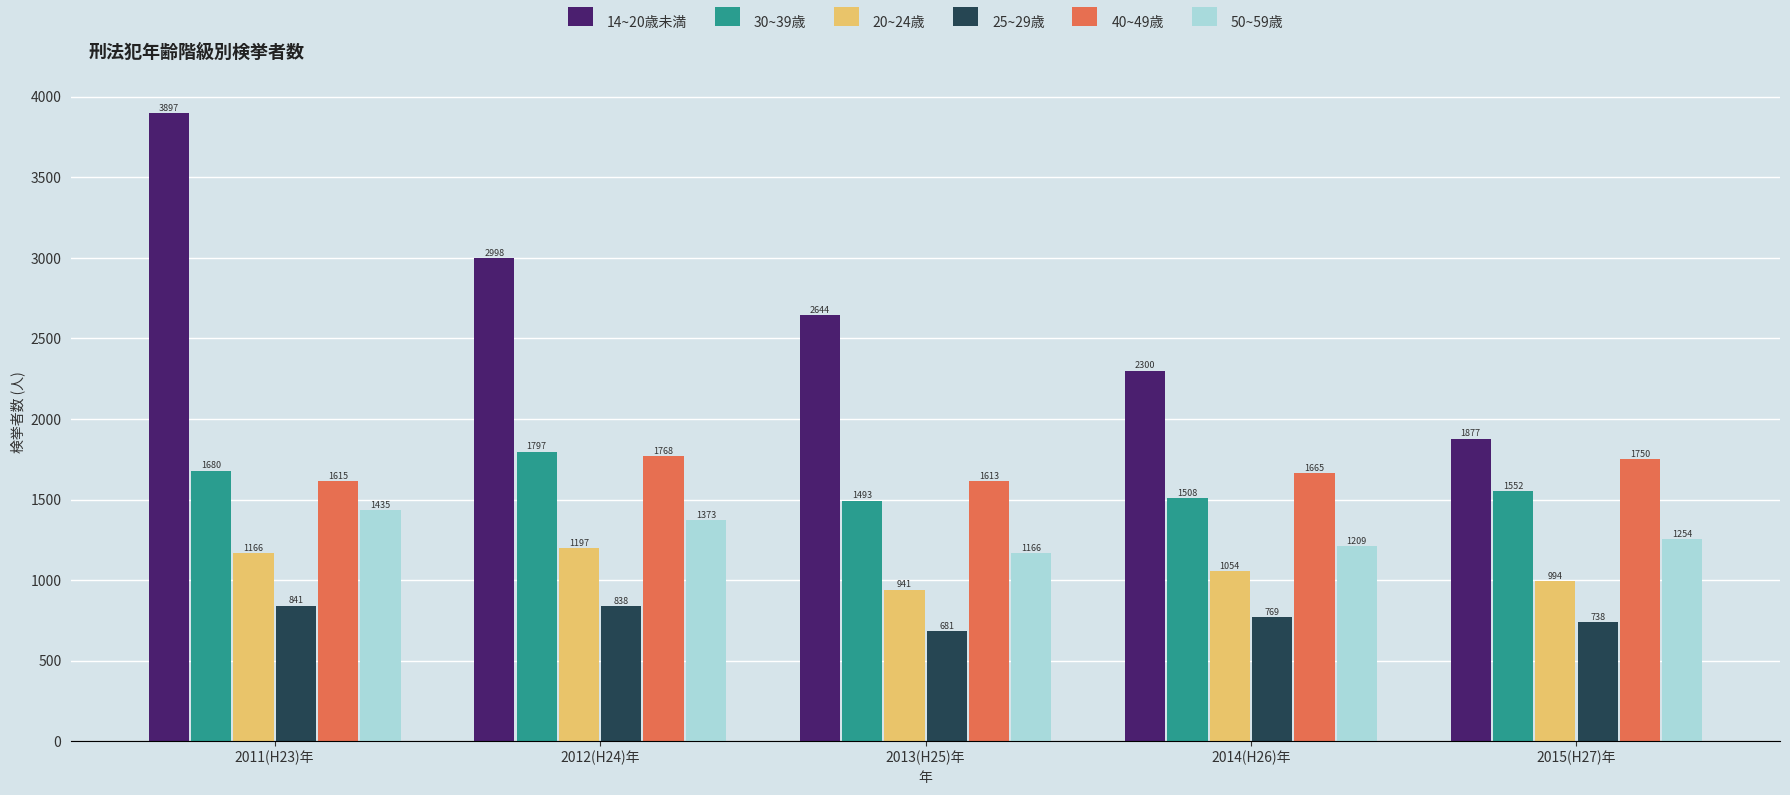

Reading left to right, list all the values displayed in this chart.

14~20歳未満: 3897	2998	2644	2300	1877
30~39歳: 1680	1797	1493	1508	1552
20~24歳: 1166	1197	941	1054	994
25~29歳: 841	838	681	769	738
40~49歳: 1615	1768	1613	1665	1750
50~59歳: 1435	1373	1166	1209	1254